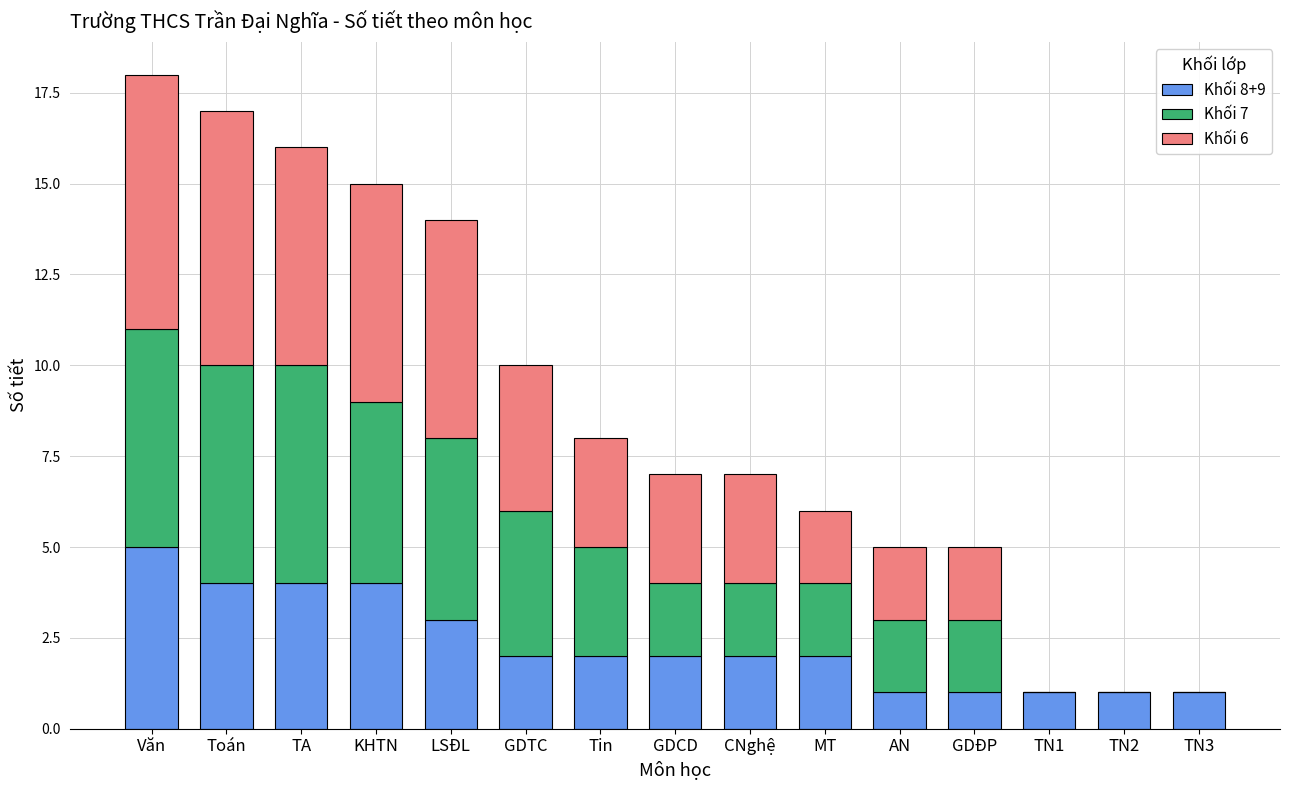

Is it true that Khối 8+9 equals 2 at TN2?

False